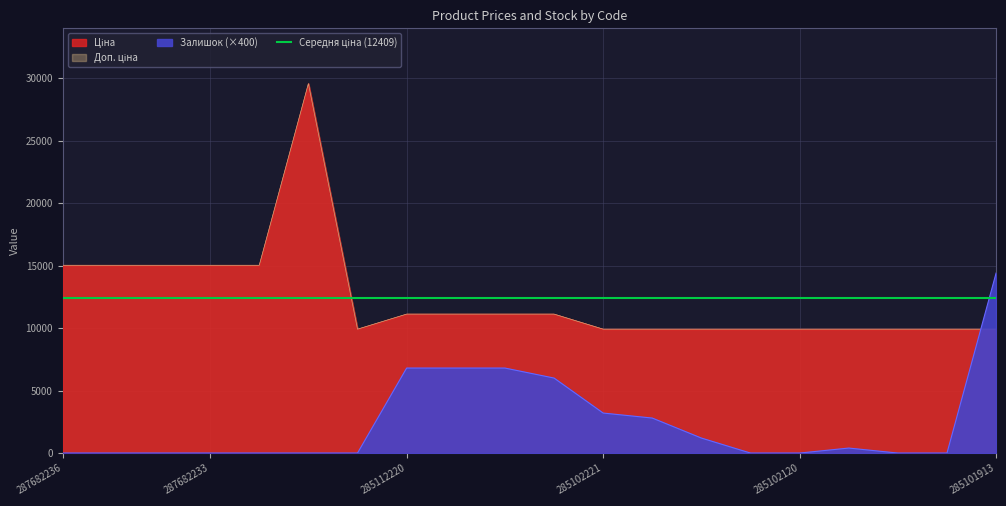

Which label corresponds to the largest value in the chart?

287702232